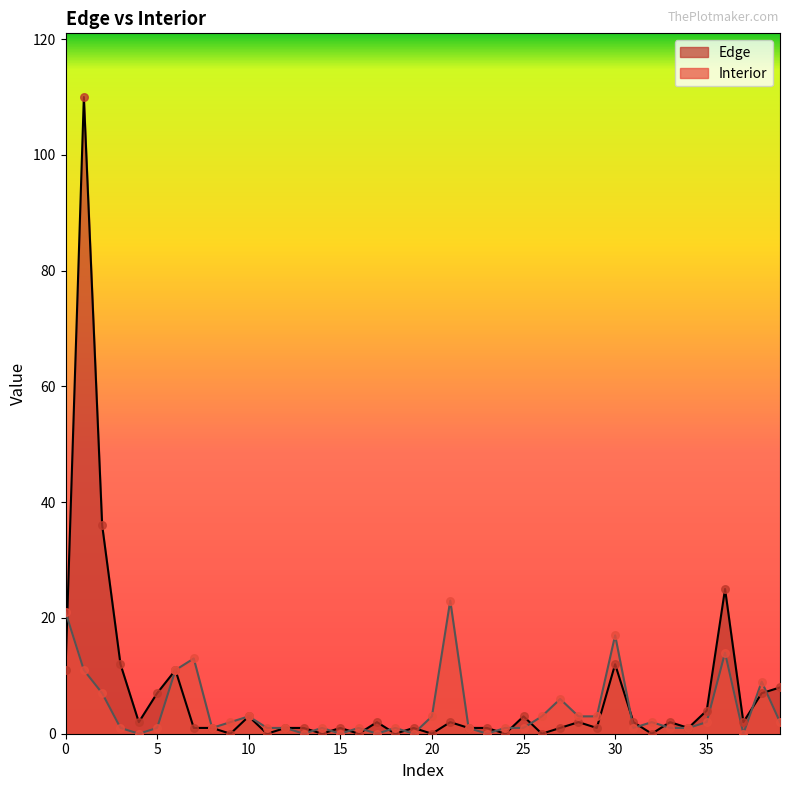

What are all the series names shown in the legend?

Edge, Interior